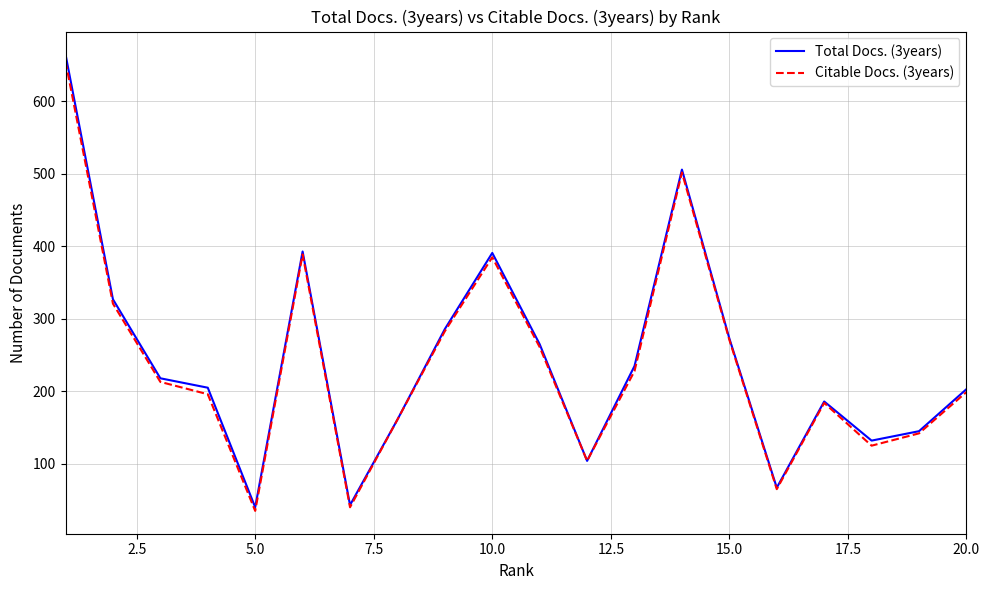

Which series has the largest range (max minus min)?

Total Docs. (3years)